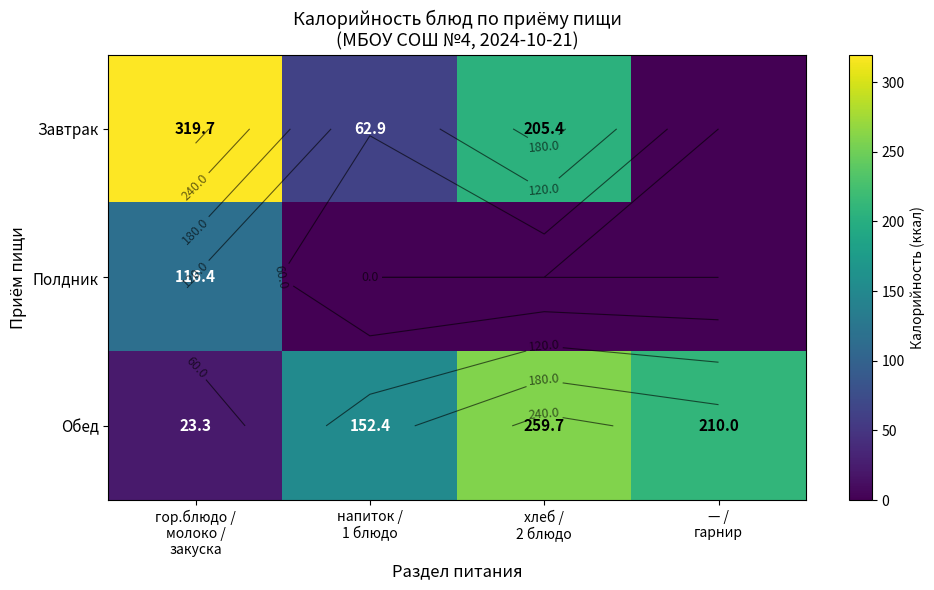

What is the maximum value shown in the chart?

319.7